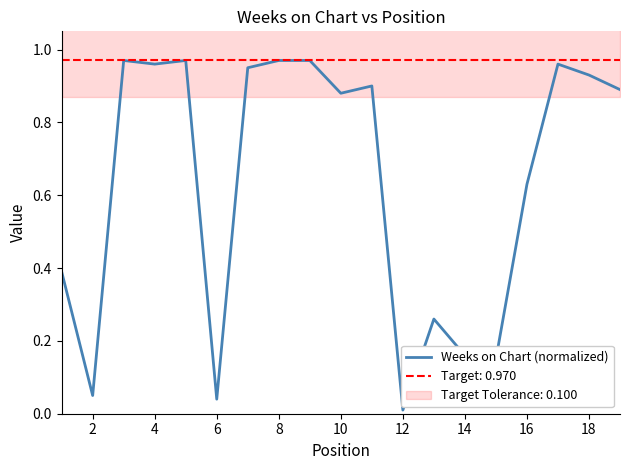

The Weeks on Chart (normalized) series shows 0.3 at 10. True or false?

False